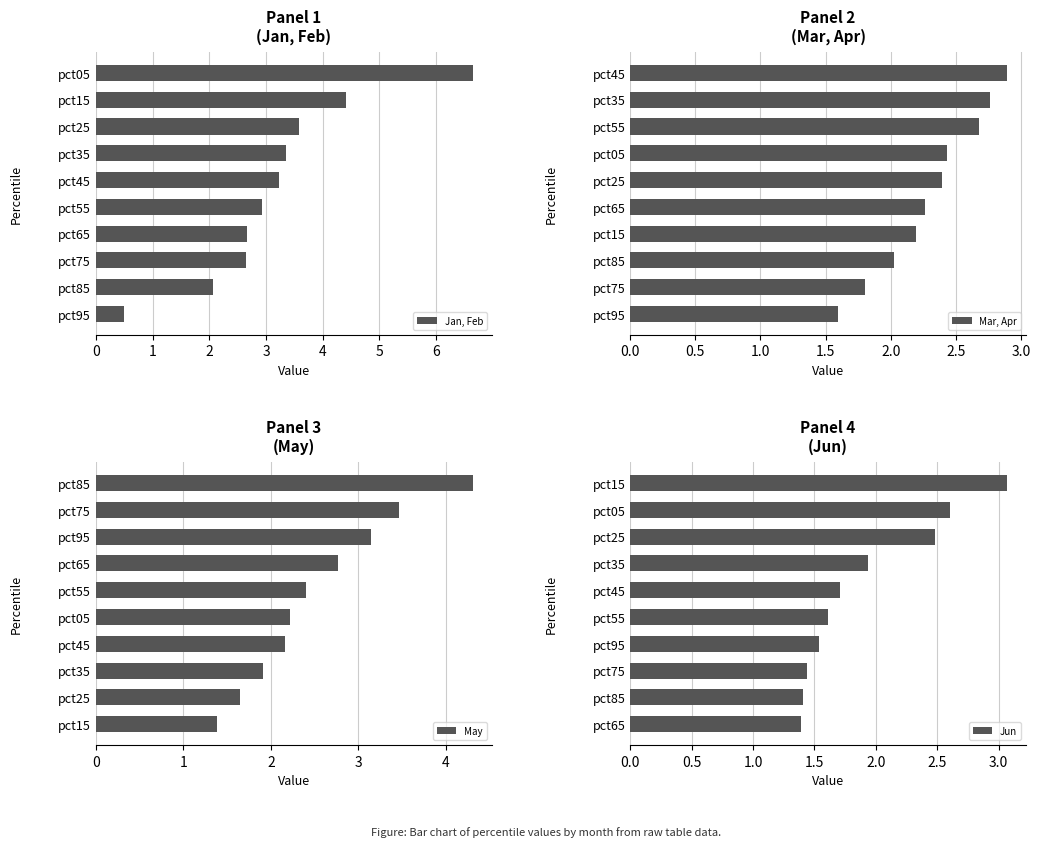

At which label does Jan, Feb reach its minimum?

pct95